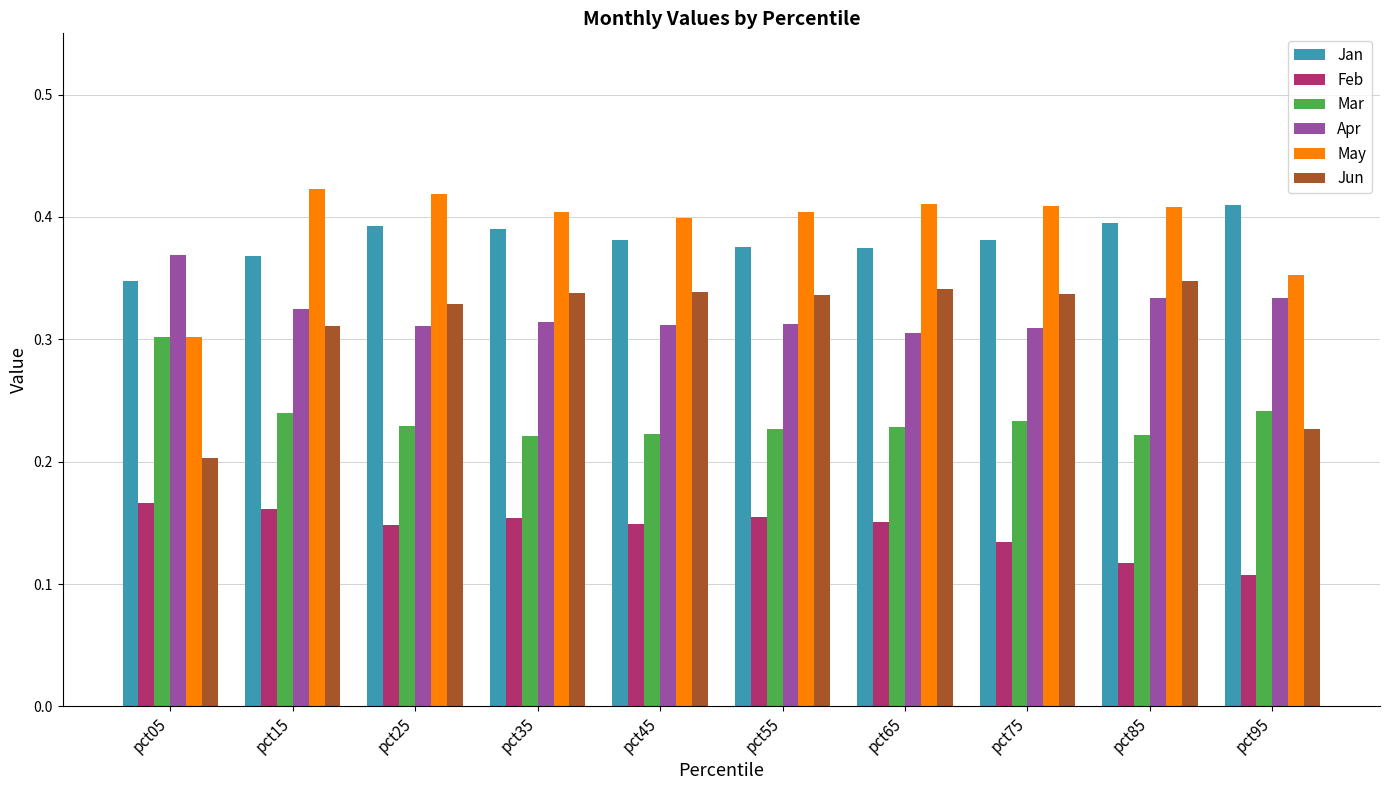

The Jun series shows 0.1 at pct95. True or false?

False